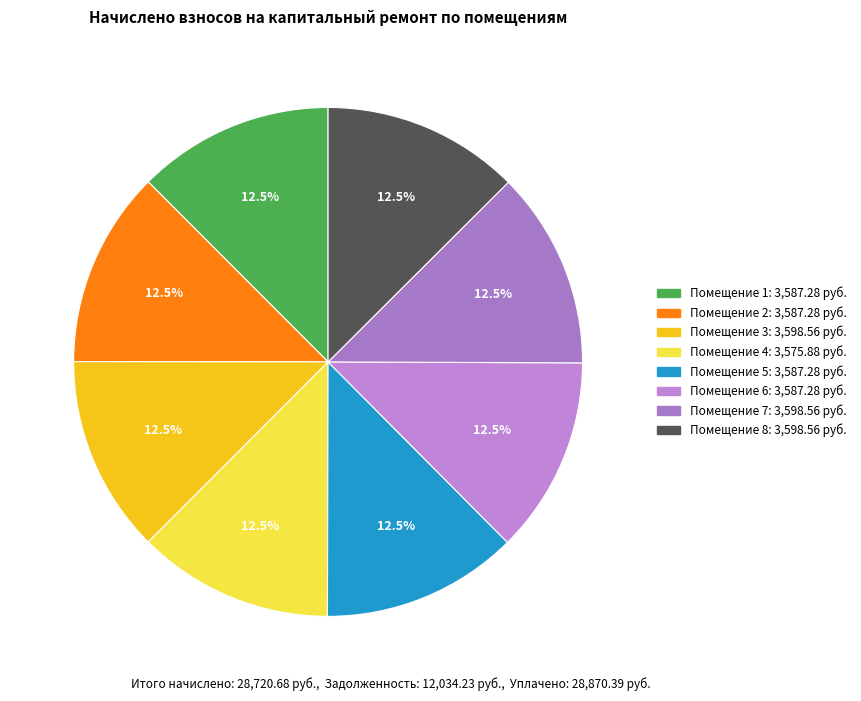

How many segments does this pie chart have?

8